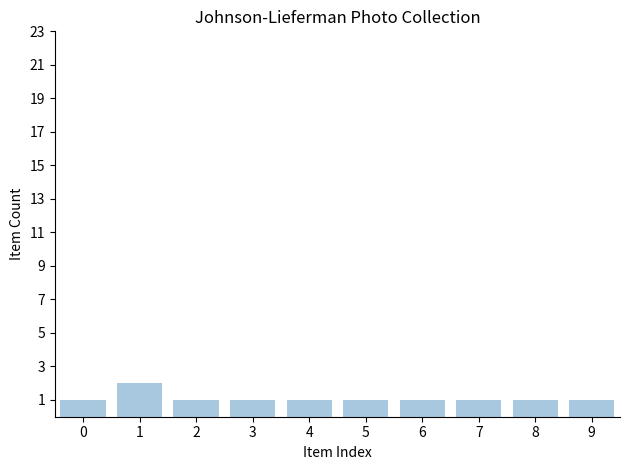

What is the ratio of the value at 9 to the value at 4?

1.0